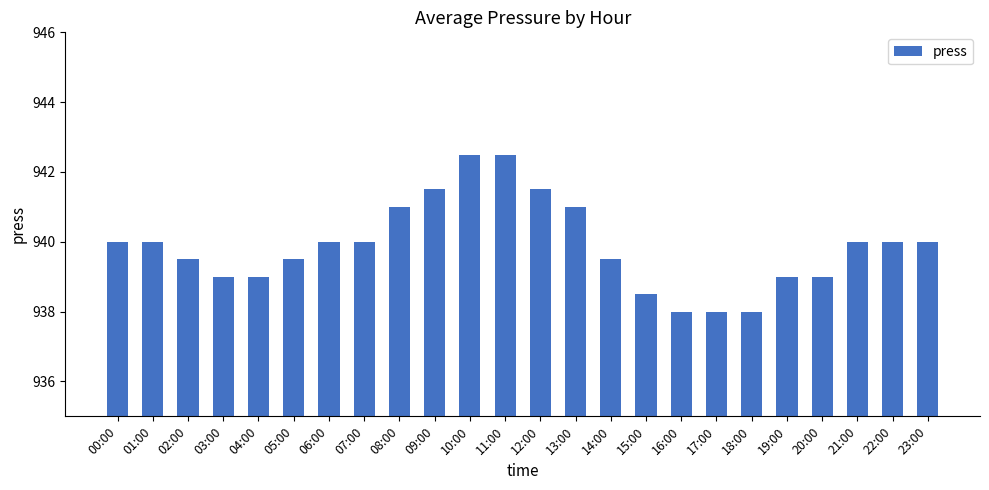

What is the average value?

939.9